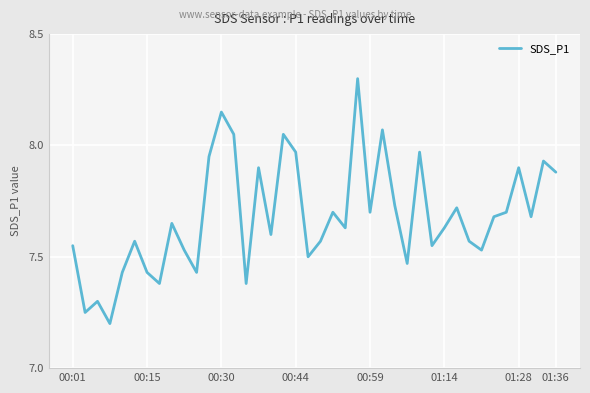

True or false: there are more than 1 points higher than both neighbors.

True